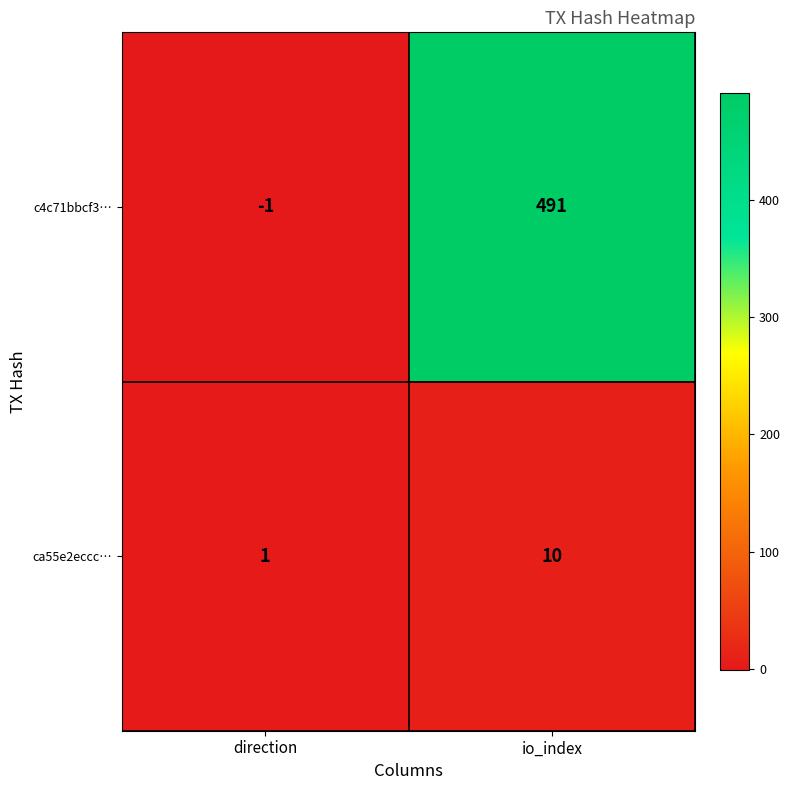

True or false: c4c71bbcf3… has a value of 491 at io_index.

True